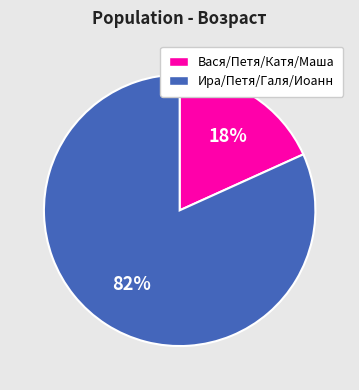

Do Вася/Петя/Катя/Маша and Ира/Петя/Галя/Иоанн together represent more than half of the pie?

Yes